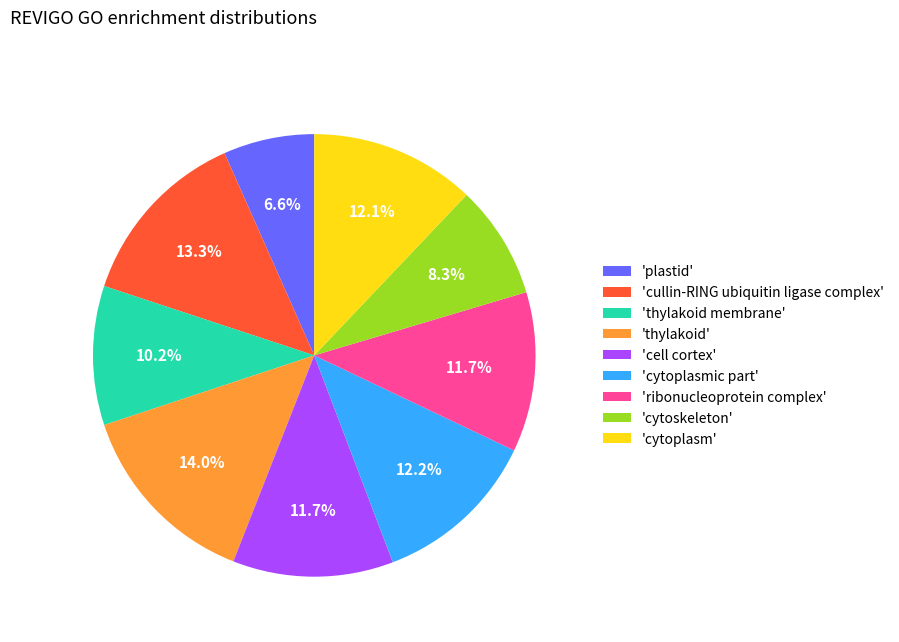

To the nearest percent, what is the difference between the largest and smallest slice percentages?

7%